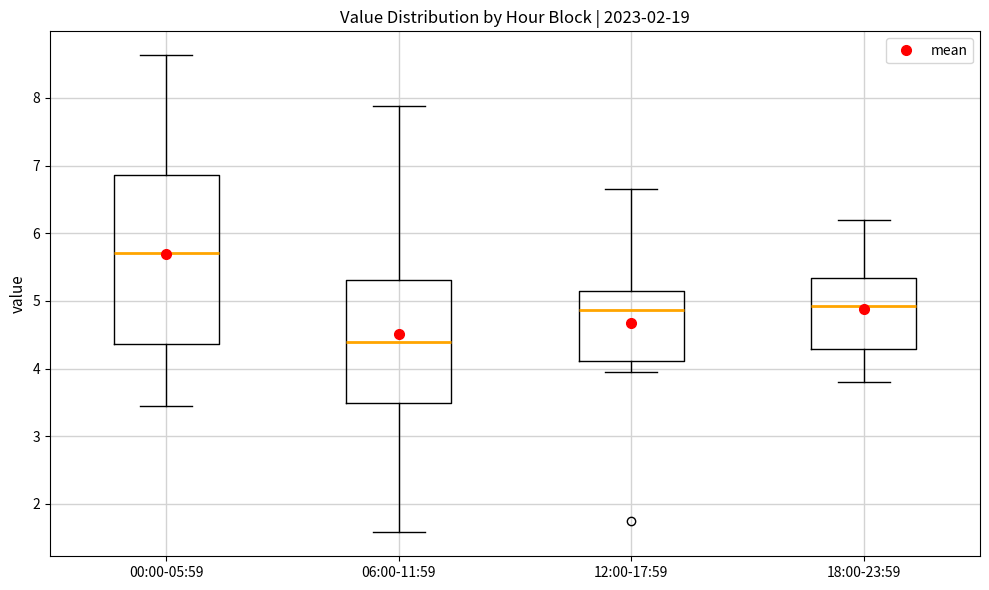

Which box's median line is the lowest?

06:00-11:59